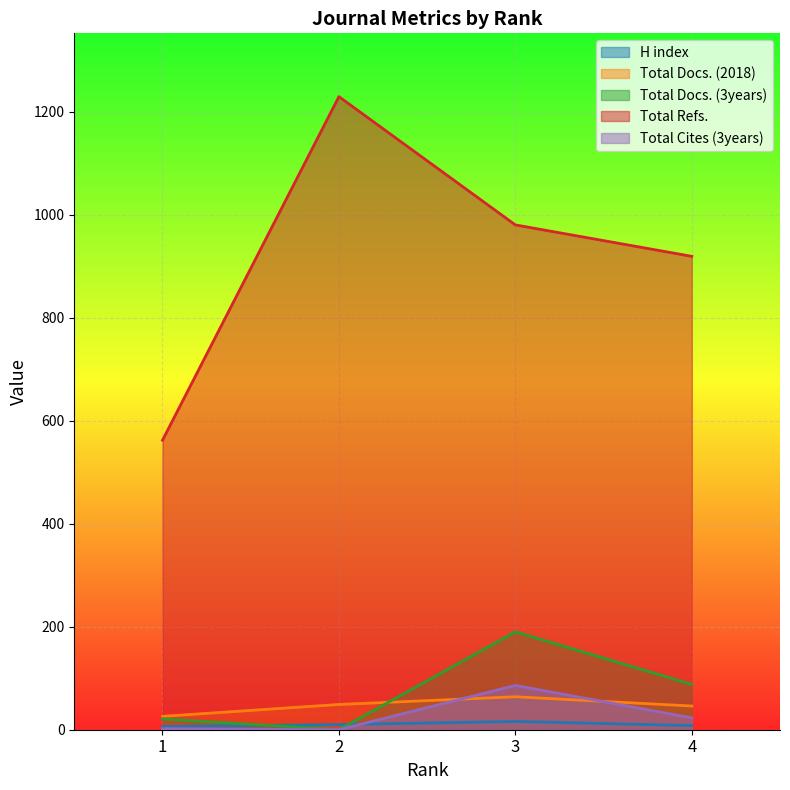

Which series has the largest range (max minus min)?

Total Refs.